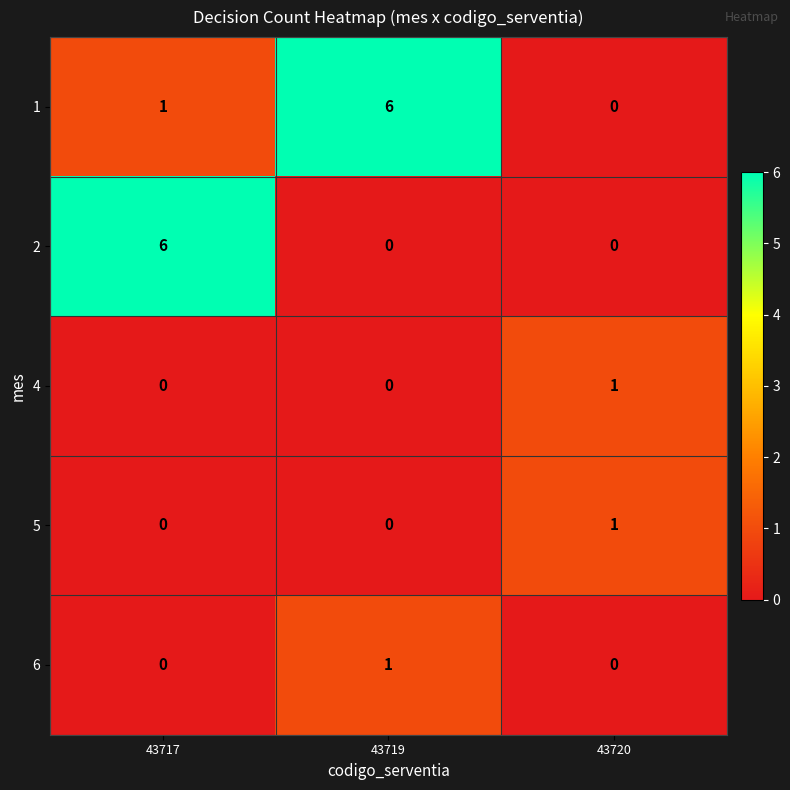

What is the sum of all 1 values?

7